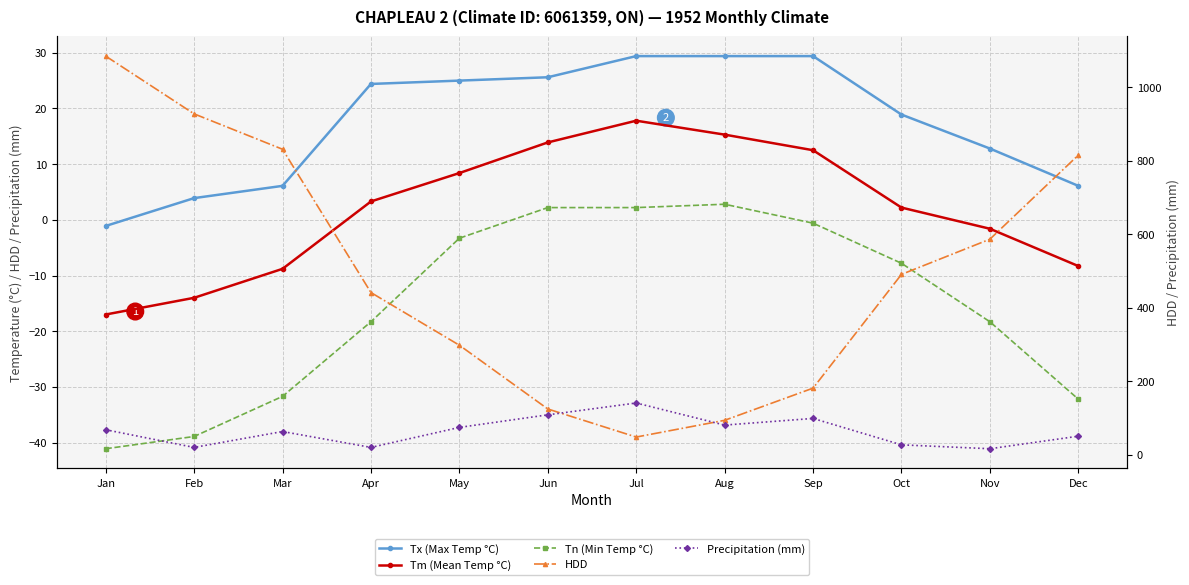

How many lines are shown in the chart?

5